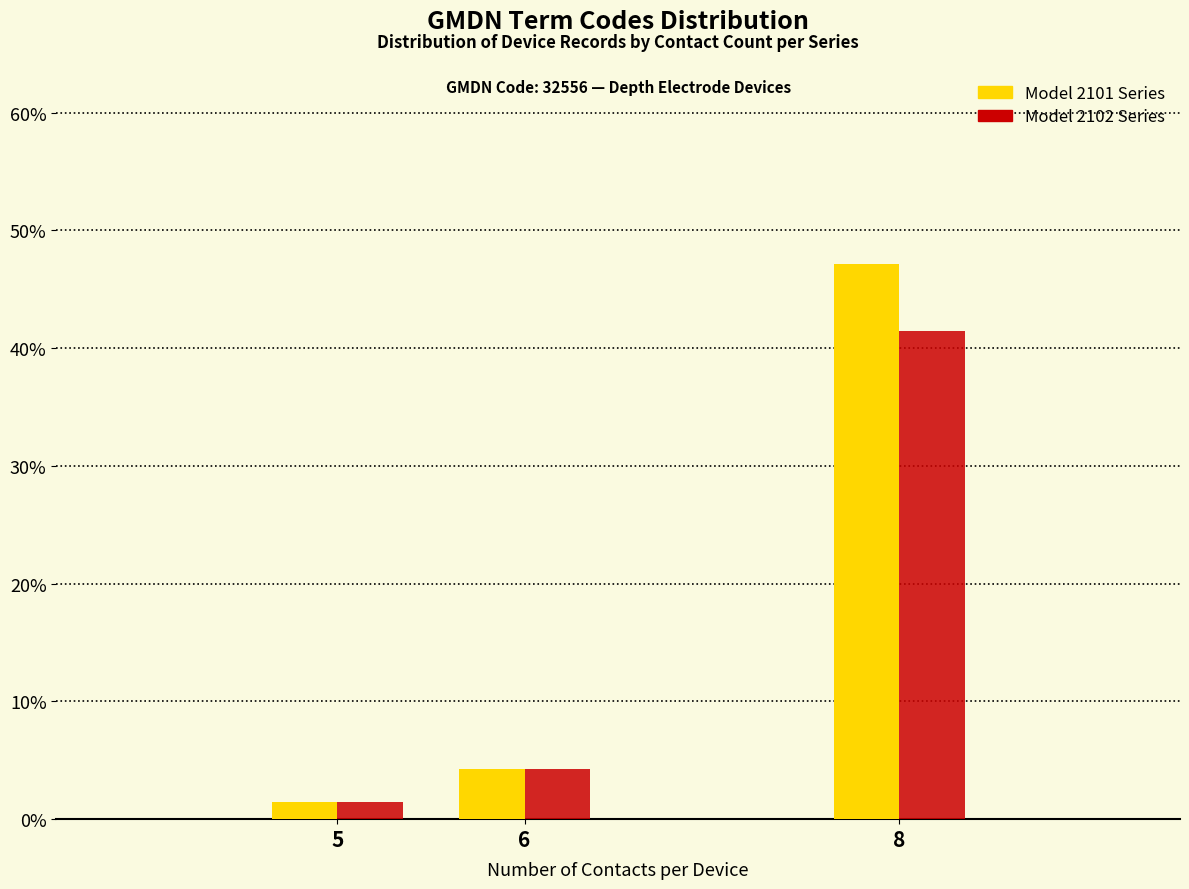

Reading left to right, extract all data points from this chart.

Model 2101 Series: 5=1.4	6=4.3	8=47.1
Model 2102 Series: 5=1.4	6=4.3	8=41.4